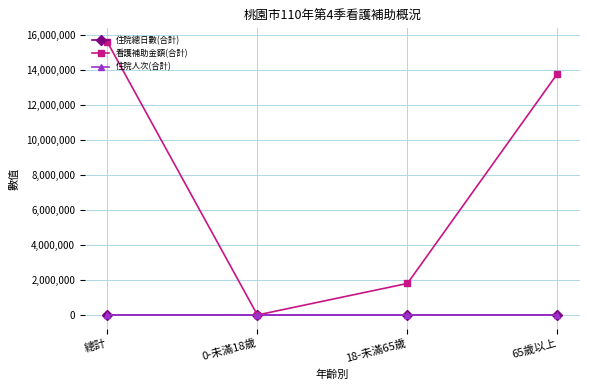

What is the label of the 2nd point from the left?

0-未滿18歲